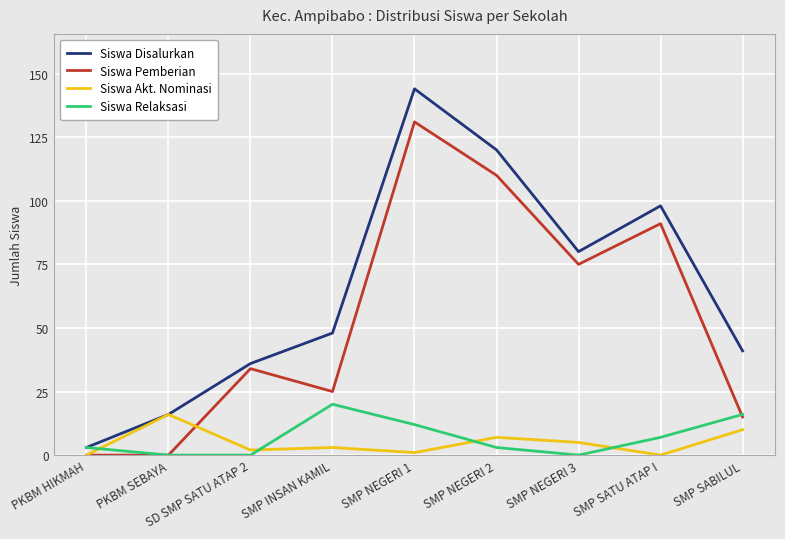

How many lines are shown in the chart?

4